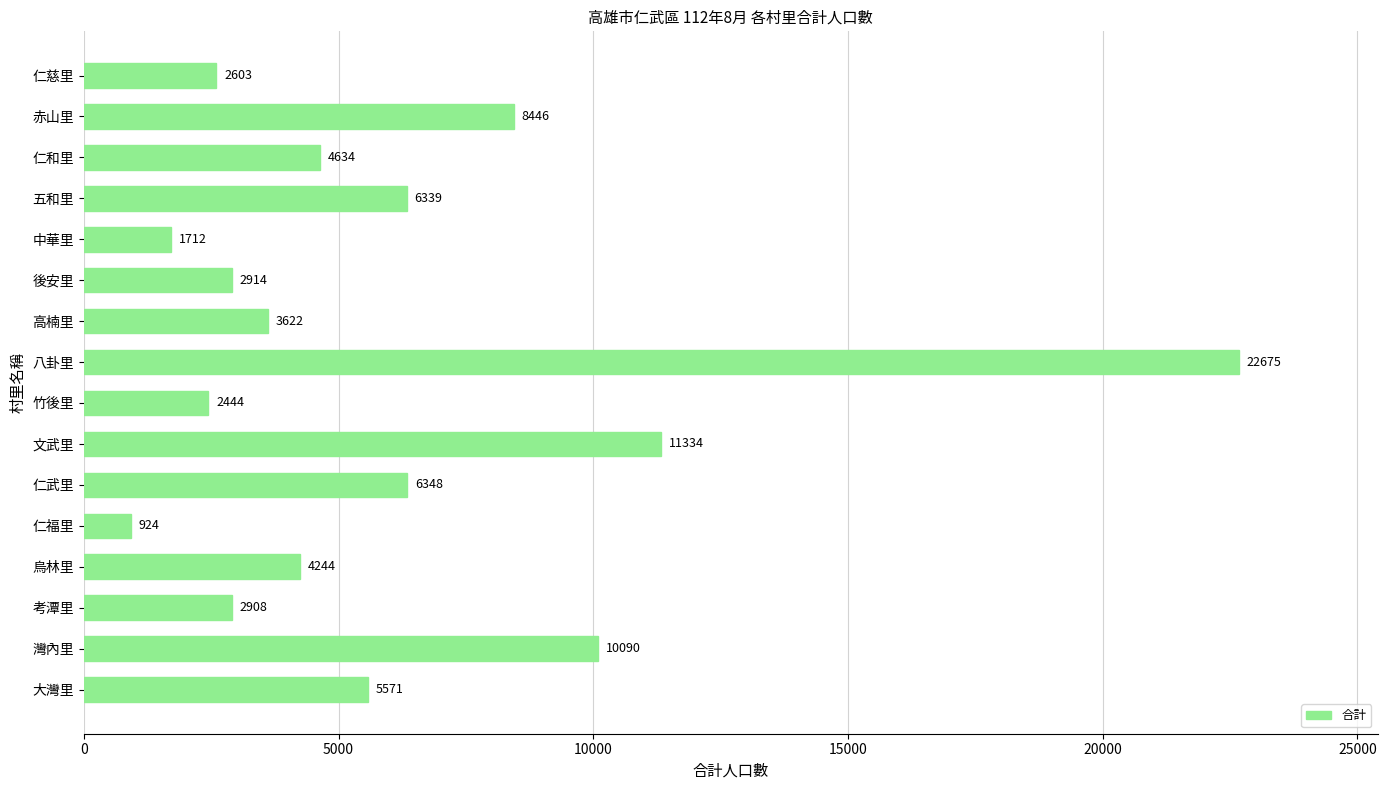

Are the bars grouped side by side (vs. stacked)?

No